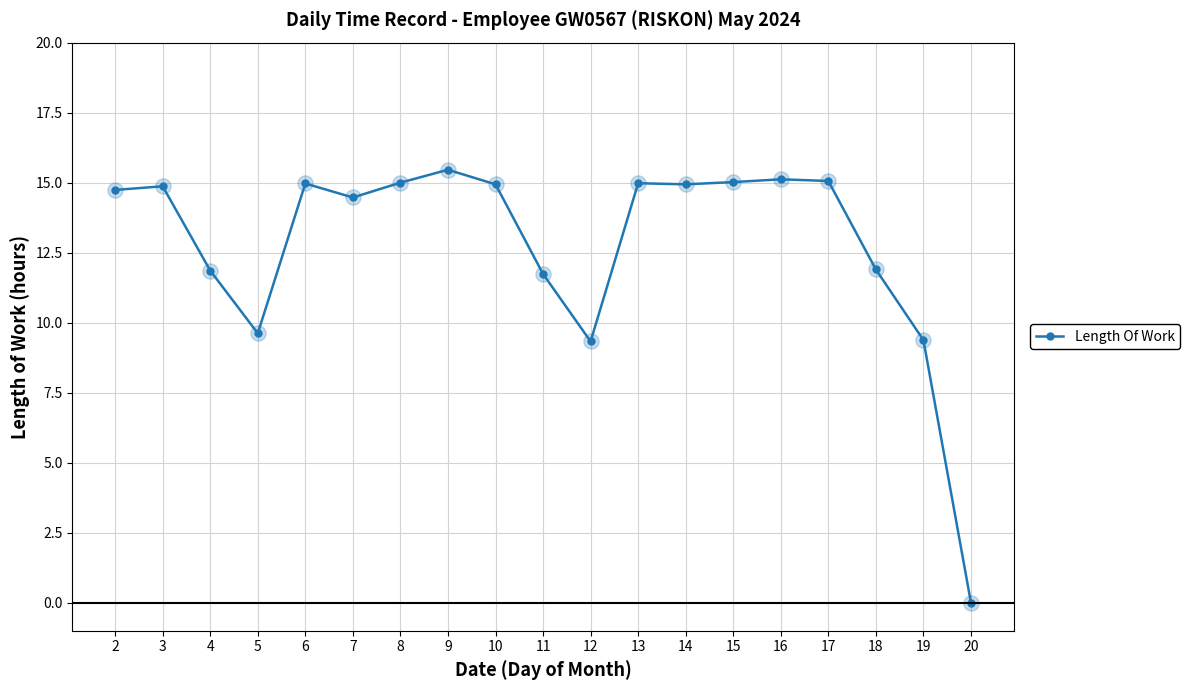

Between 3 and 5, which is larger?

3